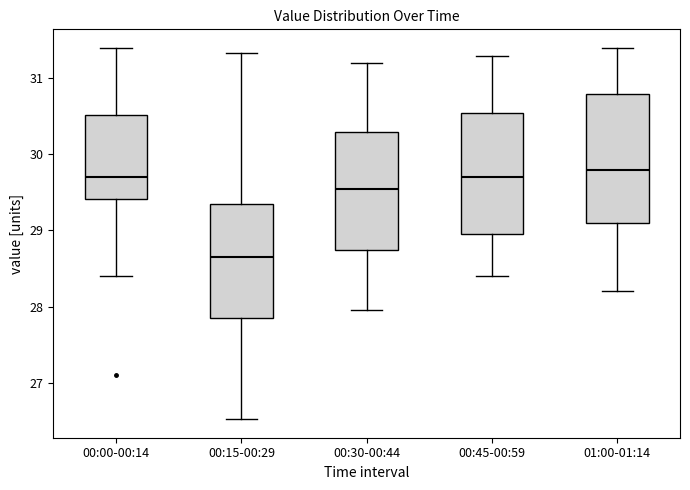

Reading left to right, read every box against the y-axis: the position of its median line, the range the box covers, and the ends of its whiskers. The values are not printed on the chart, so give them approximately, as read against the axis.

00:00-00:14: median 29.7, box 29.4 to 30.5, whiskers 28.4 to 31.4
00:15-00:29: median 28.7, box 27.9 to 29.4, whiskers 26.5 to 31.3
00:30-00:44: median 29.6, box 28.8 to 30.3, whiskers 28.0 to 31.2
00:45-00:59: median 29.7, box 29.0 to 30.6, whiskers 28.4 to 31.3
01:00-01:14: median 29.8, box 29.1 to 30.8, whiskers 28.2 to 31.4